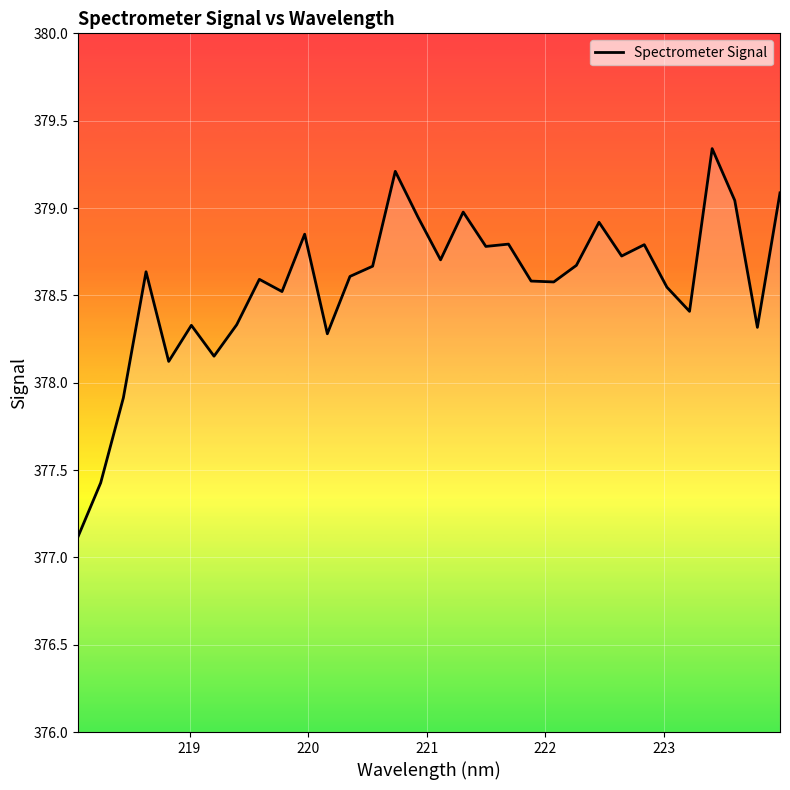

What is the greatest value displayed?

379.3